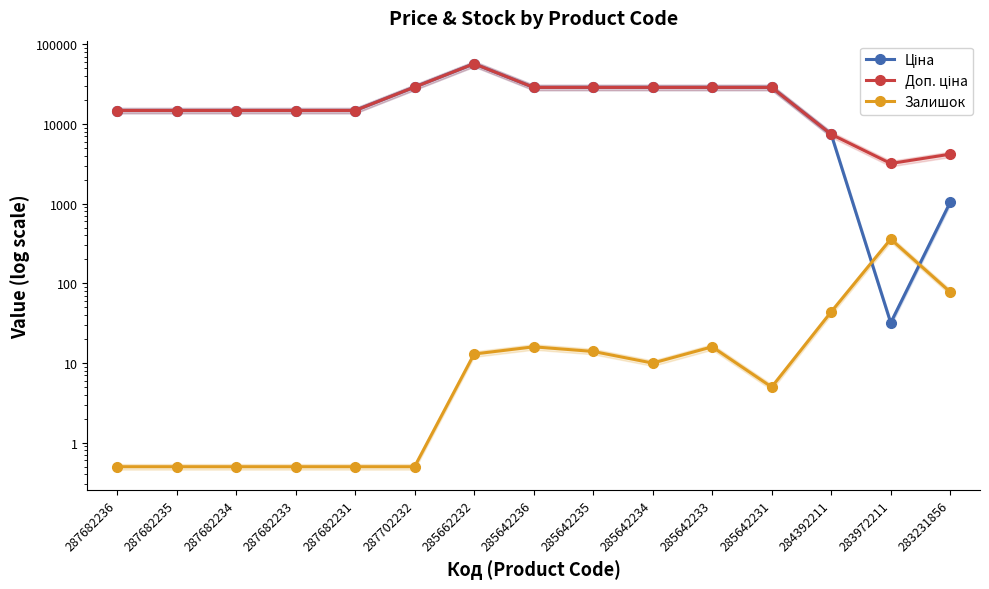

What is the sum of all Доп. ціна values?

319849.7